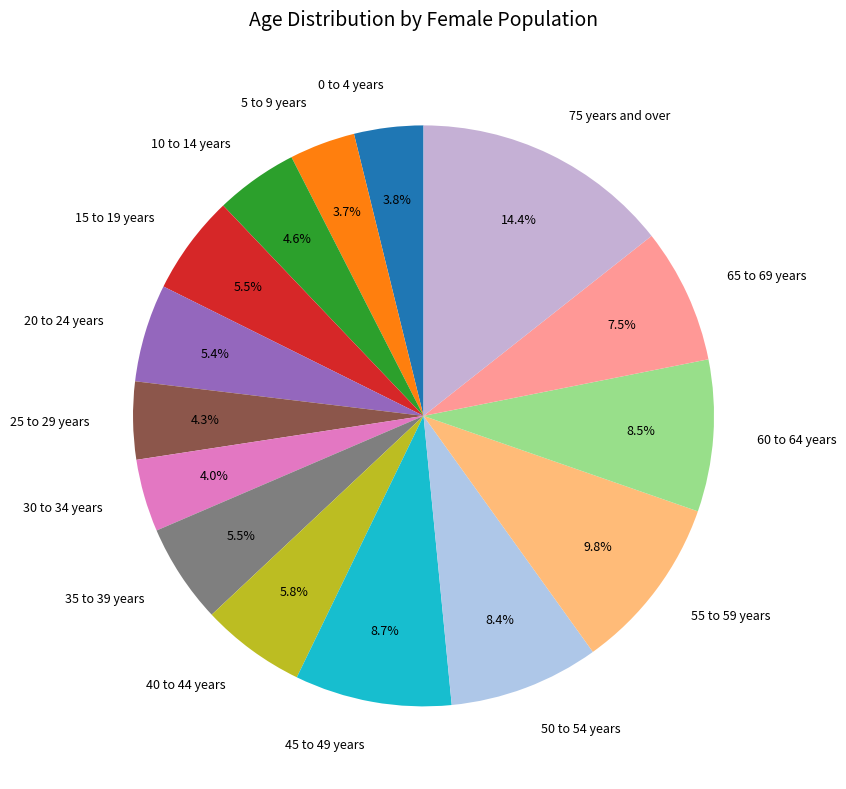

Approximately how many times larger is the value at 25 to 29 years compared to 45 to 49 years?

0.5